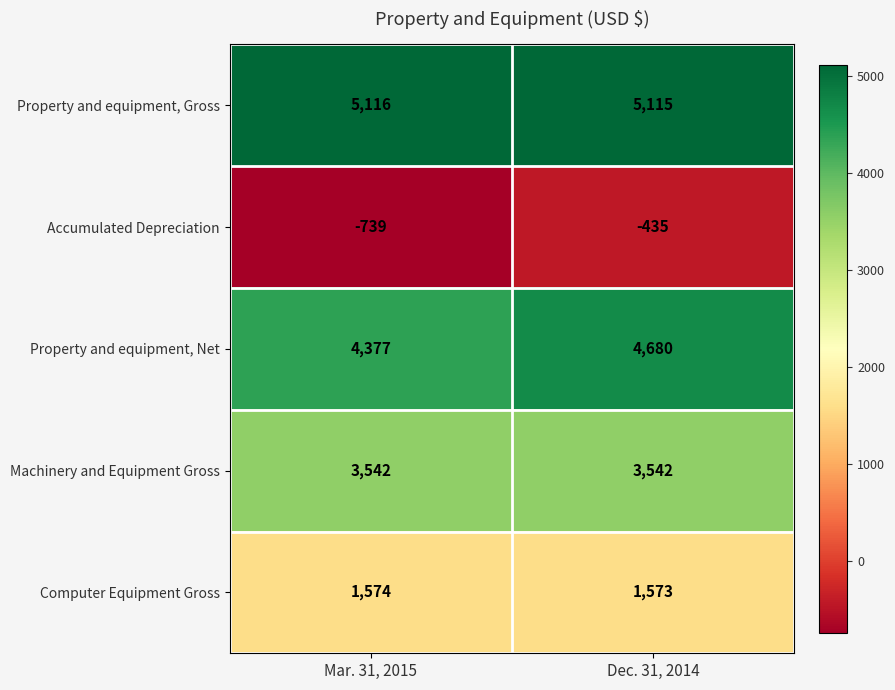

The value of Property and equipment, Net at Dec. 31, 2014 is 4680. True or false?

True